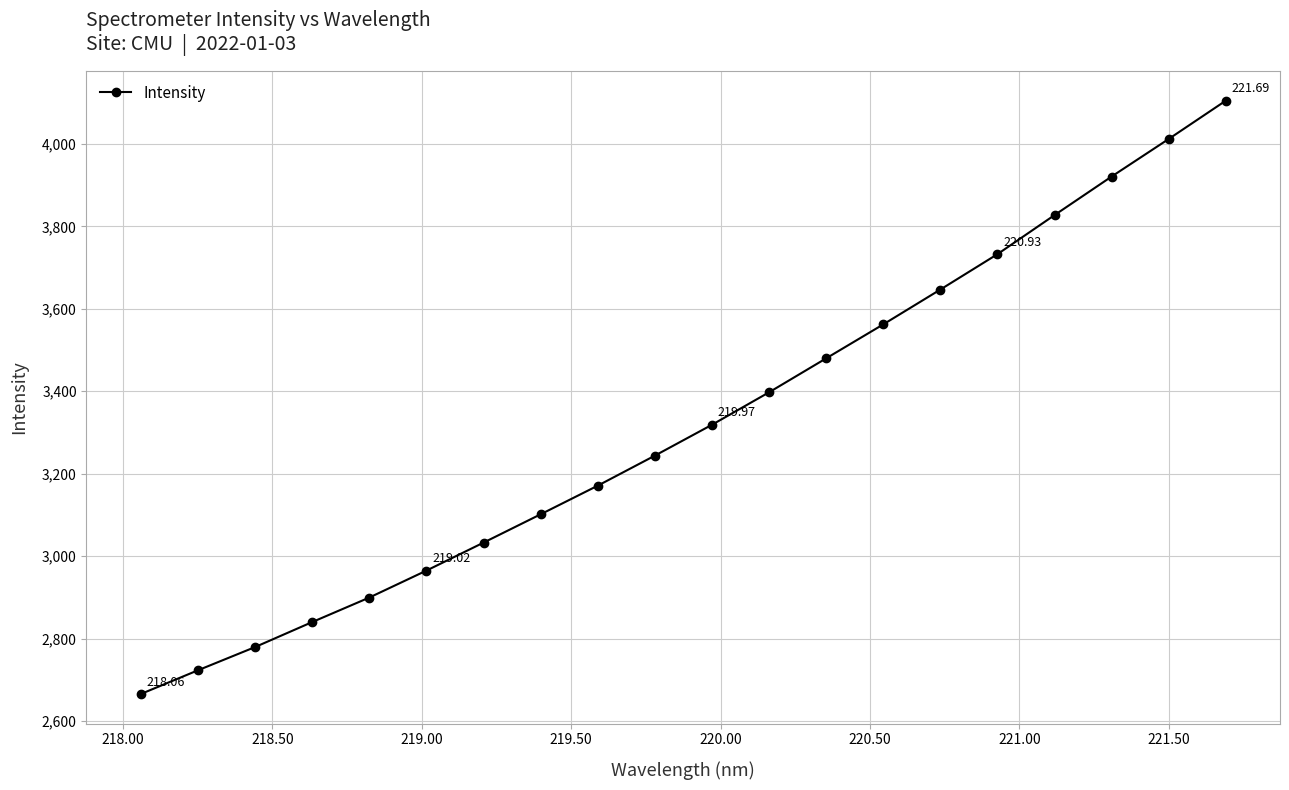

What is the difference between the second highest and minimum values?

1346.5